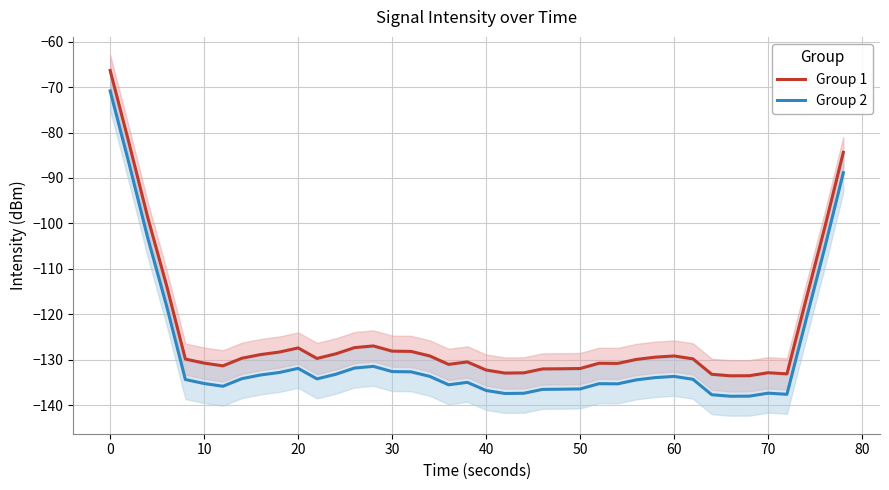

How many series are shown in this chart?

2